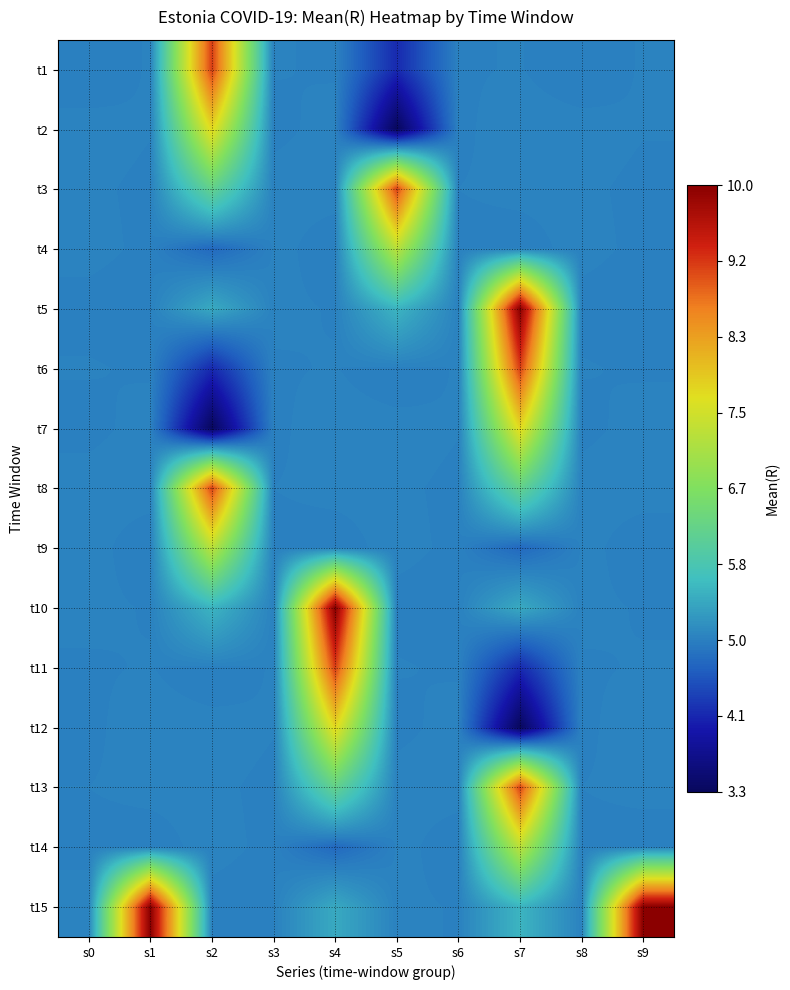

Reading left to right, what are all the values shown in this chart?

t1: s0=5.0	s1=5.0	s2=9.1	s3=5.0	s4=5.0	s5=4.2	s6=5.0	s7=5.0	s8=5.0	s9=5.0
t2: s0=5.0	s1=5.0	s2=7.7	s3=5.0	s4=5.0	s5=3.3	s6=5.0	s7=5.0	s8=5.0	s9=5.0
t3: s0=5.0	s1=5.0	s2=6.2	s3=5.0	s4=5.0	s5=9.1	s6=5.0	s7=5.0	s8=5.0	s9=5.0
t4: s0=5.0	s1=5.0	s2=4.7	s3=5.0	s4=5.0	s5=7.3	s6=5.0	s7=5.0	s8=5.0	s9=5.0
t5: s0=5.0	s1=5.0	s2=5.4	s3=5.0	s4=5.0	s5=5.5	s6=5.0	s7=10.0	s8=5.0	s9=5.0
t6: s0=5.0	s1=5.0	s2=4.2	s3=5.0	s4=5.0	s5=5.0	s6=5.0	s7=9.1	s8=5.0	s9=5.0
t7: s0=5.0	s1=5.0	s2=3.3	s3=5.0	s4=5.0	s5=5.0	s6=5.0	s7=7.7	s8=5.0	s9=5.0
t8: s0=5.0	s1=5.0	s2=9.1	s3=5.0	s4=5.0	s5=5.0	s6=5.0	s7=6.2	s8=5.0	s9=5.0
t9: s0=5.0	s1=5.0	s2=7.3	s3=5.0	s4=5.0	s5=5.0	s6=5.0	s7=4.7	s8=5.0	s9=5.0
t10: s0=5.0	s1=5.0	s2=5.5	s3=5.0	s4=10.0	s5=5.0	s6=5.0	s7=5.4	s8=5.0	s9=5.0
t11: s0=5.0	s1=5.0	s2=5.0	s3=5.0	s4=9.1	s5=5.0	s6=5.0	s7=4.2	s8=5.0	s9=5.0
t12: s0=5.0	s1=5.0	s2=5.0	s3=5.0	s4=7.7	s5=5.0	s6=5.0	s7=3.3	s8=5.0	s9=5.0
t13: s0=5.0	s1=5.0	s2=5.0	s3=5.0	s4=6.2	s5=5.0	s6=5.0	s7=9.1	s8=5.0	s9=5.0
t14: s0=5.0	s1=5.0	s2=5.0	s3=5.0	s4=4.7	s5=5.0	s6=5.0	s7=7.3	s8=5.0	s9=5.0
t15: s0=5.0	s1=10.0	s2=5.0	s3=5.0	s4=5.4	s5=5.0	s6=5.0	s7=5.5	s8=5.0	s9=10.0